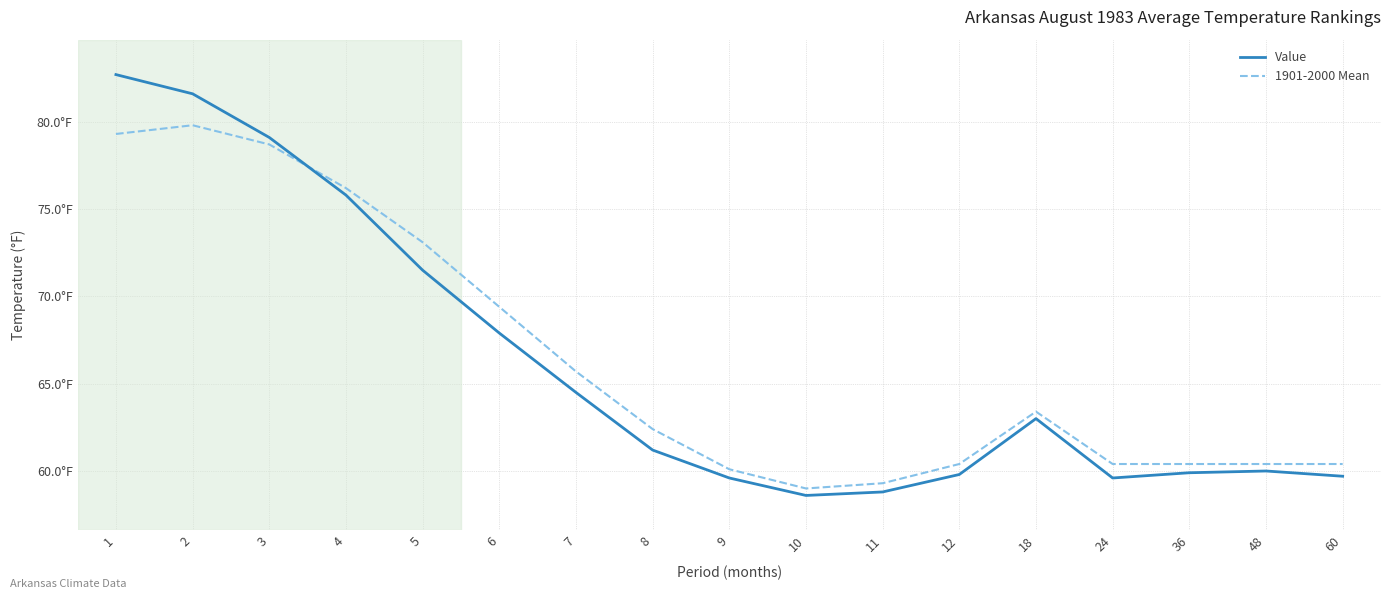

What are all the series names shown in the legend?

Value, 1901-2000 Mean